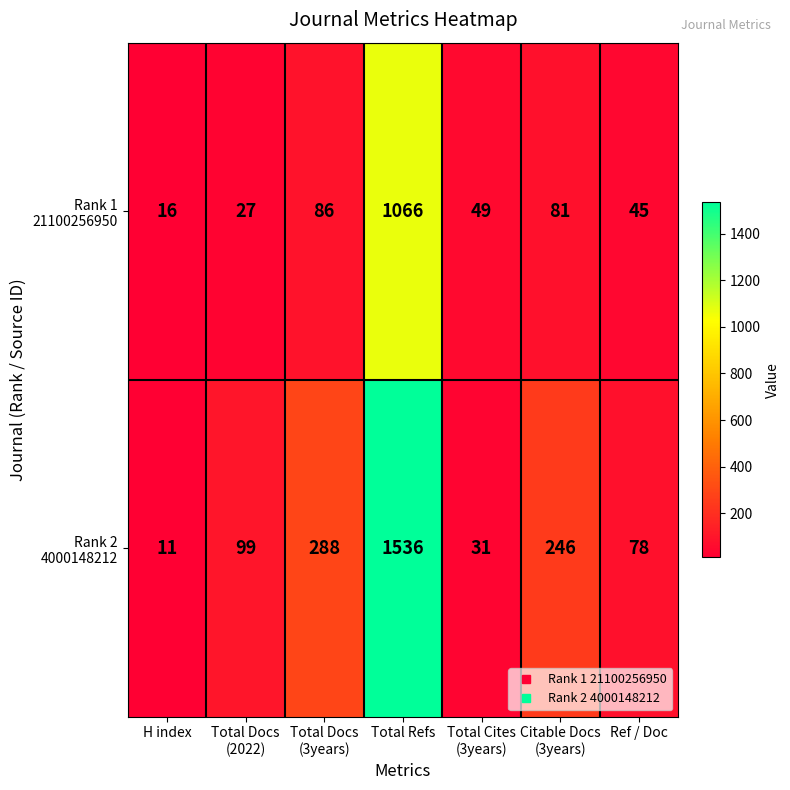

At which category is the sum across all series the highest?

Total Refs